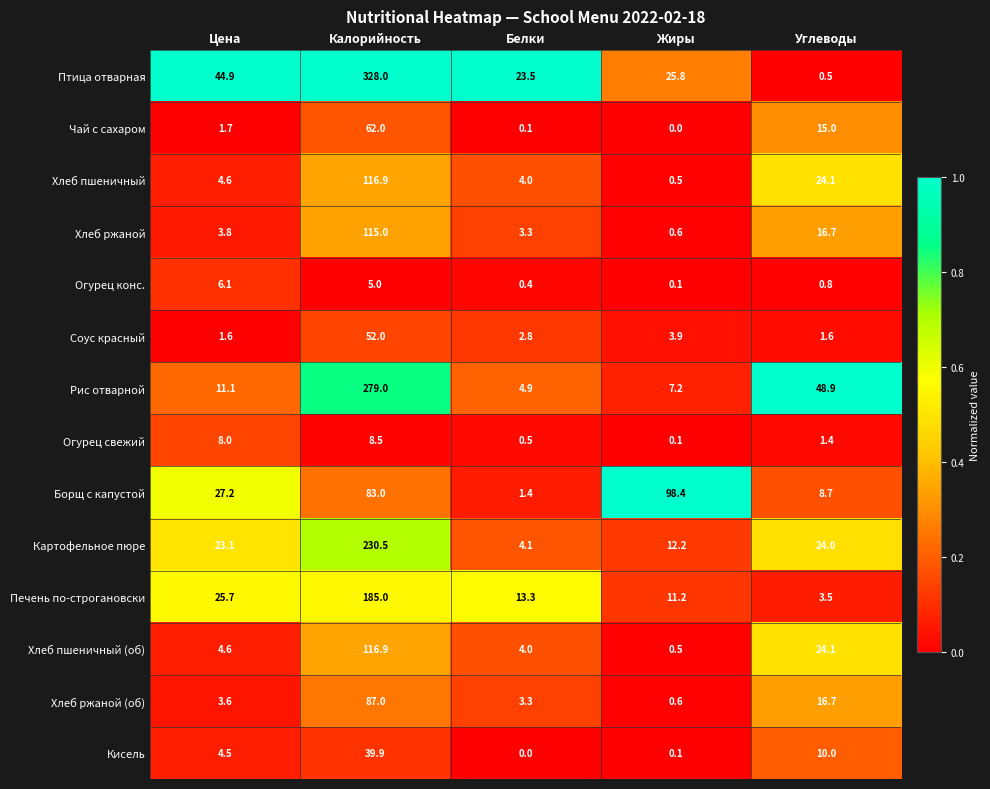

What is the approximate value of Соус красный at Цена?

1.6